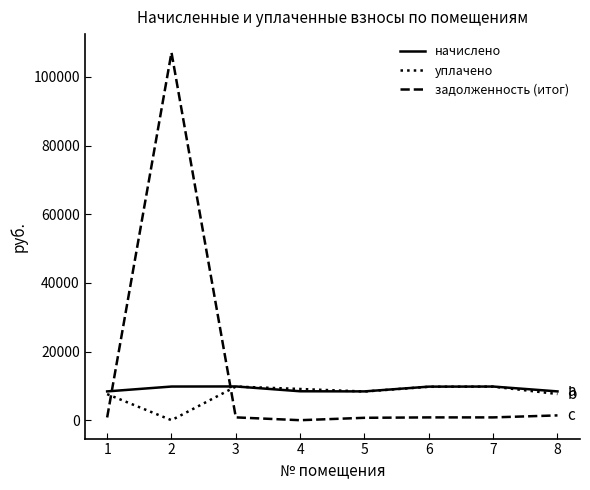

Which series has the largest range (max minus min)?

задолженность (итог)